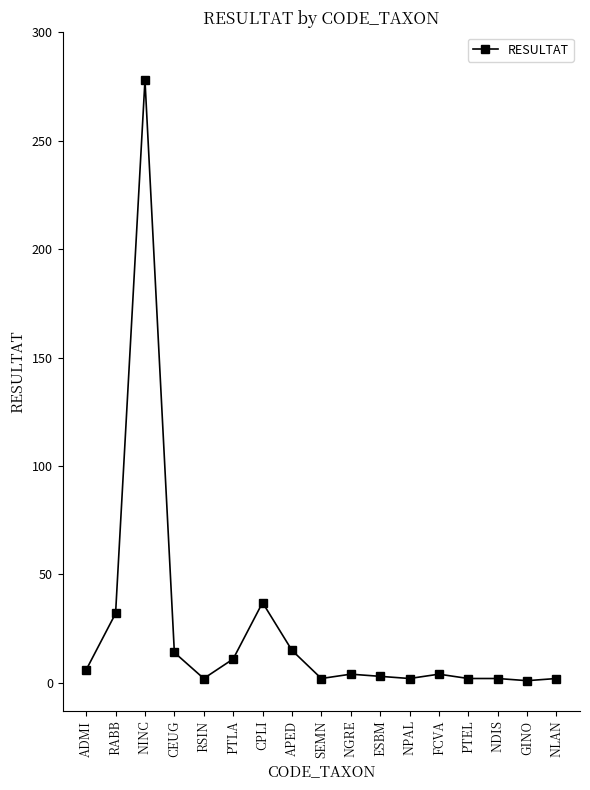

What is the value of the 5th point from the left?

2